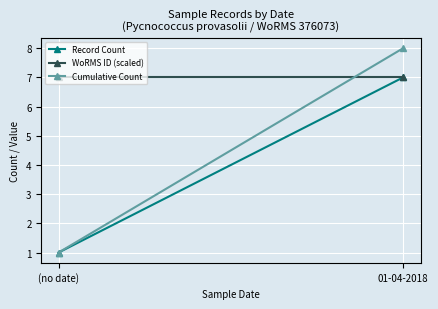

What is the sum of the Record Count values at 01-04-2018 and (no date)?

8